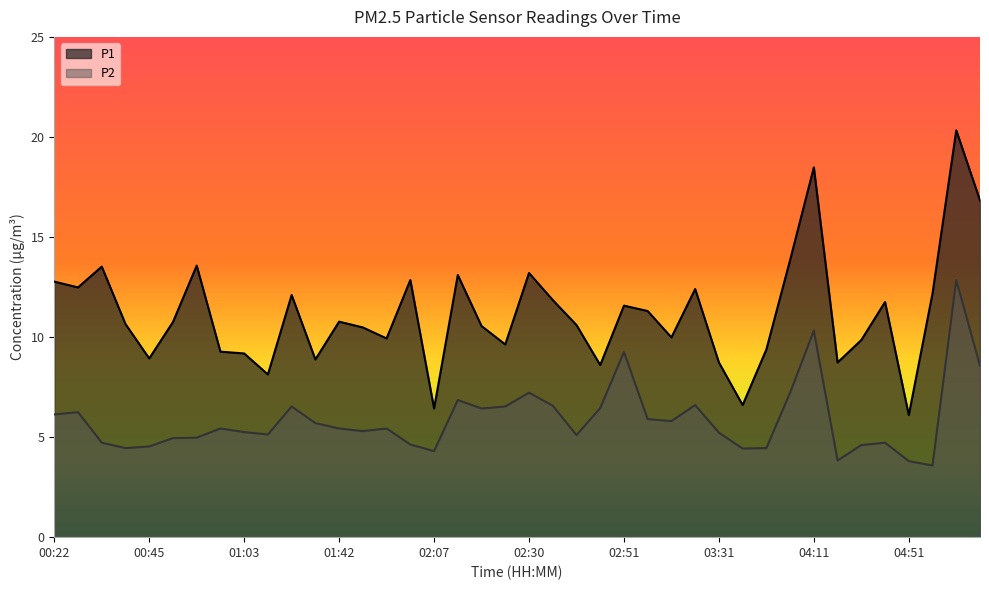

True or false: P2 and P1 intersect in this chart.

False